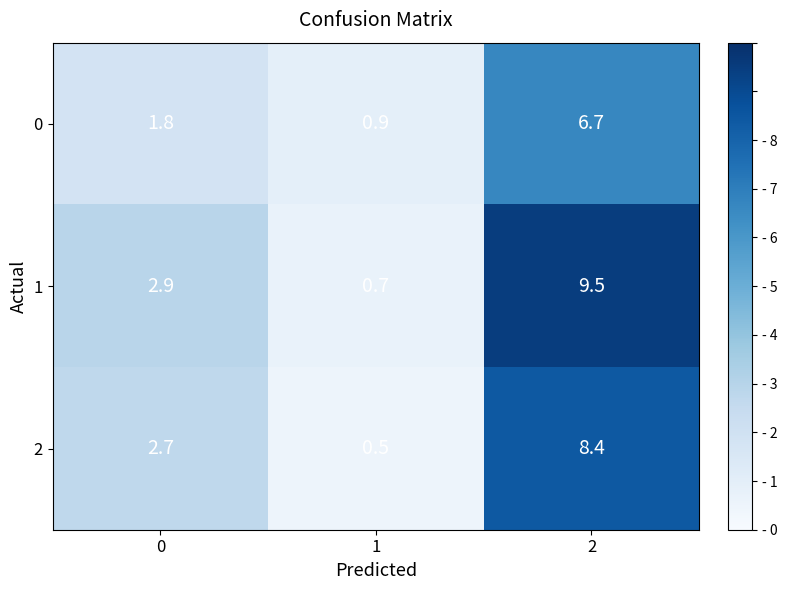

What is the spread (max minus min) of values at 2?

2.8